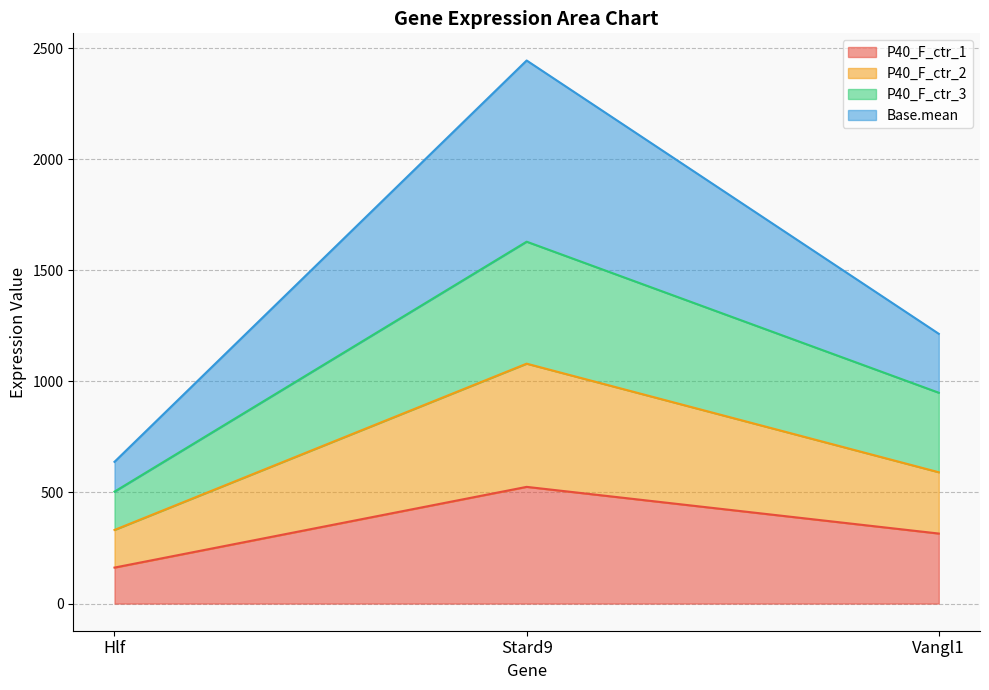

What is the label of the 1st point from the left?

Hlf